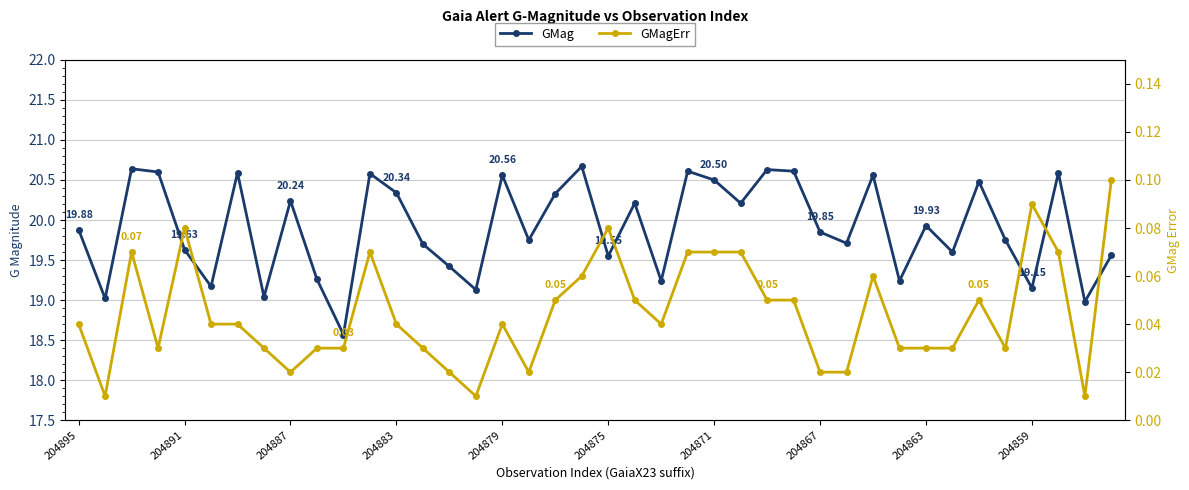

Between 204891 and 11, which series saw the biggest shift?

GMag